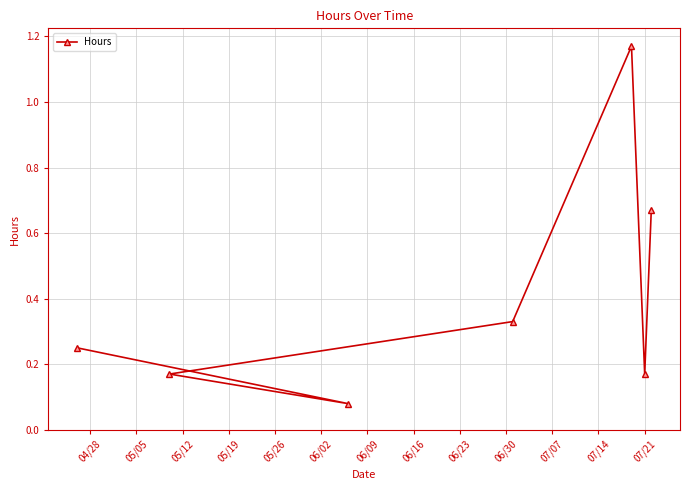

What is the average value?

0.4